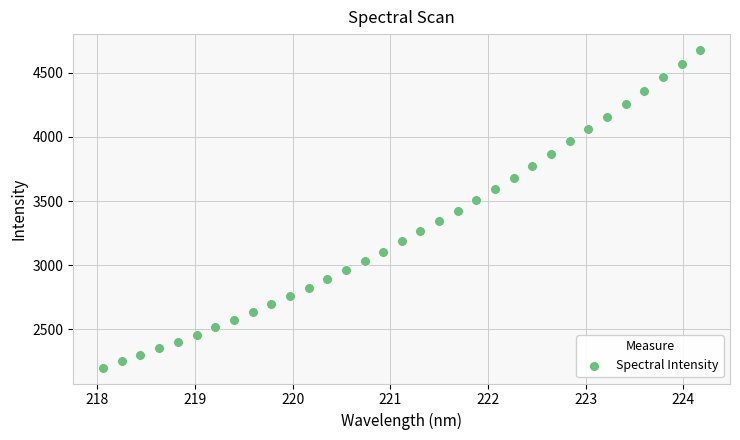

What is the range of X values (max minus min)?

6.1